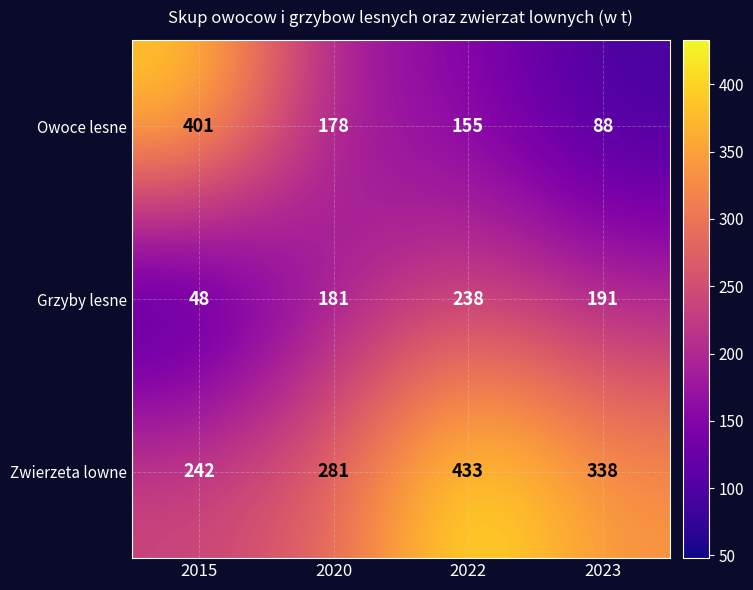

Reading left to right, extract all data points from this chart.

Owoce lesne: 401	178	155	88
Grzyby lesne: 48	181	238	191
Zwierzeta lowne: 242	281	433	338